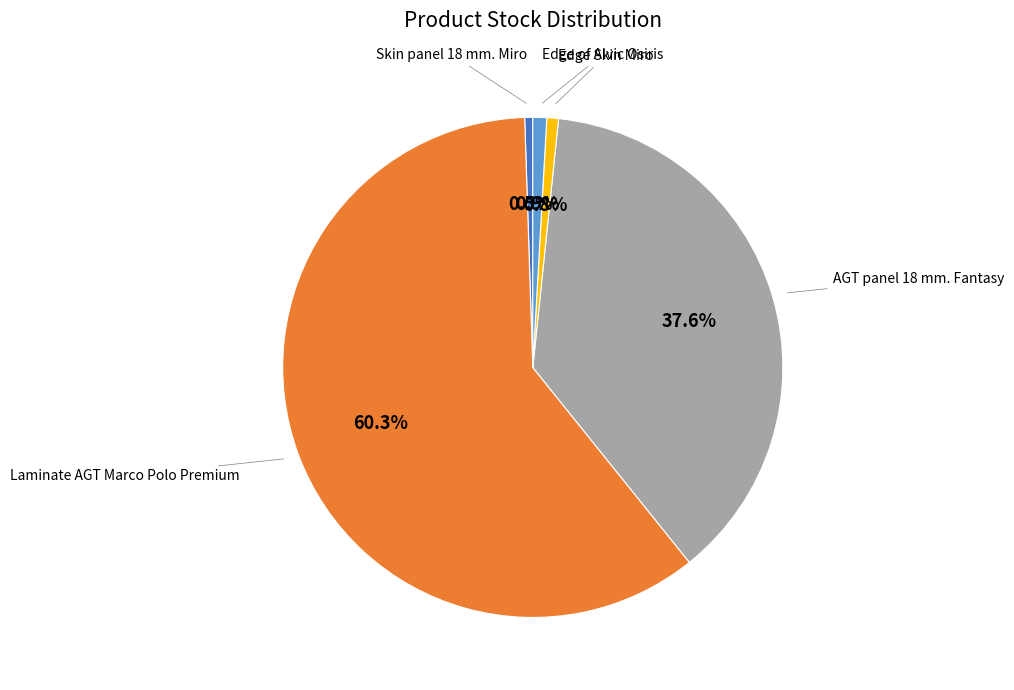

Count the number of slices in the pie.

5